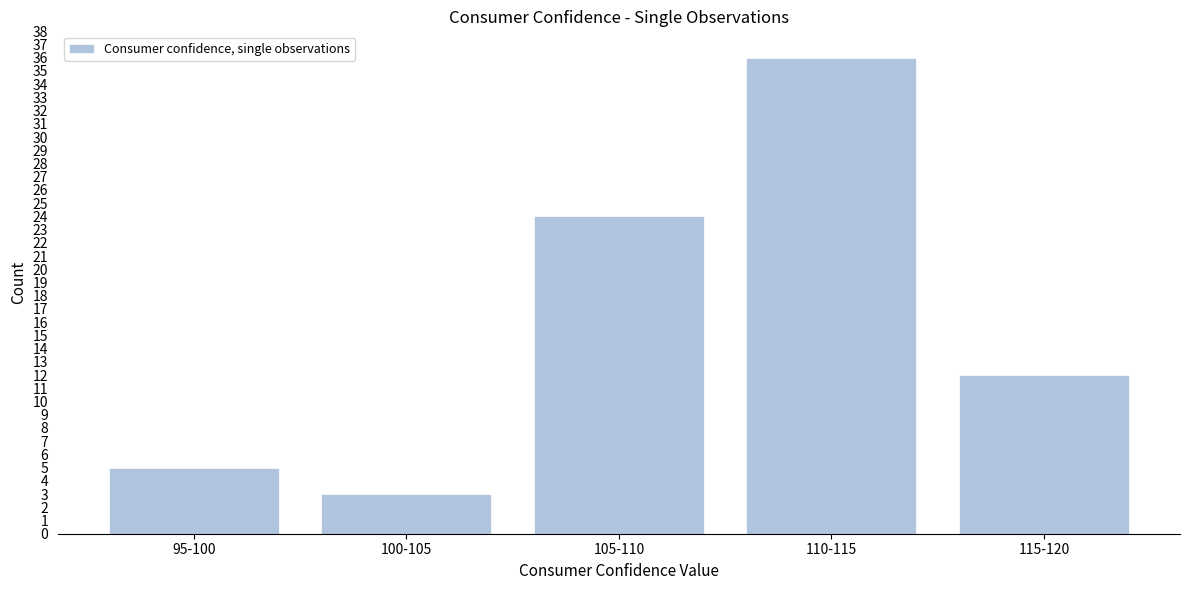

Reading left to right, transcribe all the data shown in this chart.

5	3	24	36	12